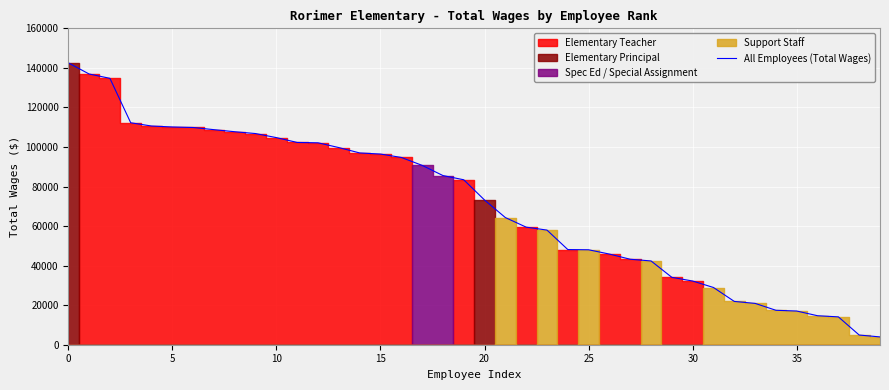

True or false: there are more than 0 points higher than both neighbors.

False